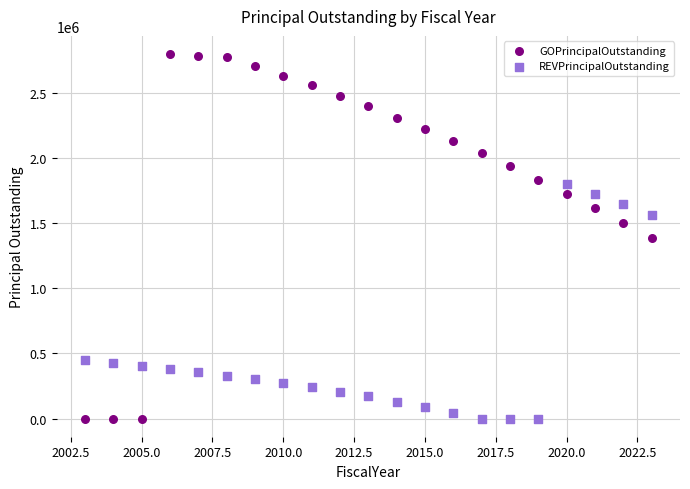

What are all the series names shown in the legend?

GOPrincipalOutstanding, REVPrincipalOutstanding